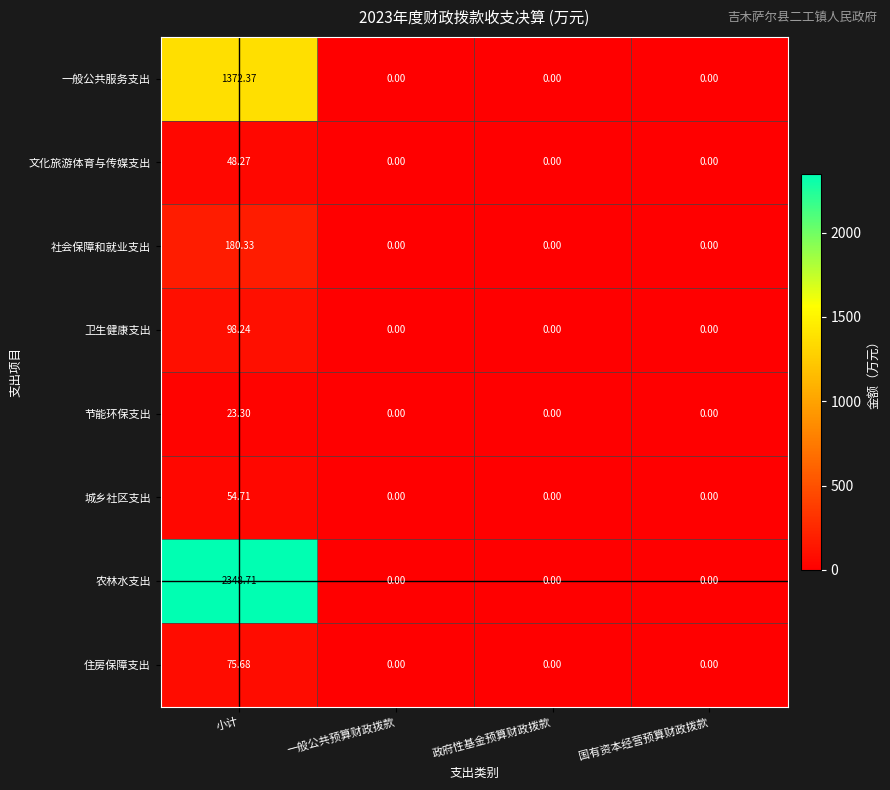

Which series has the widest spread of values?

农林水支出